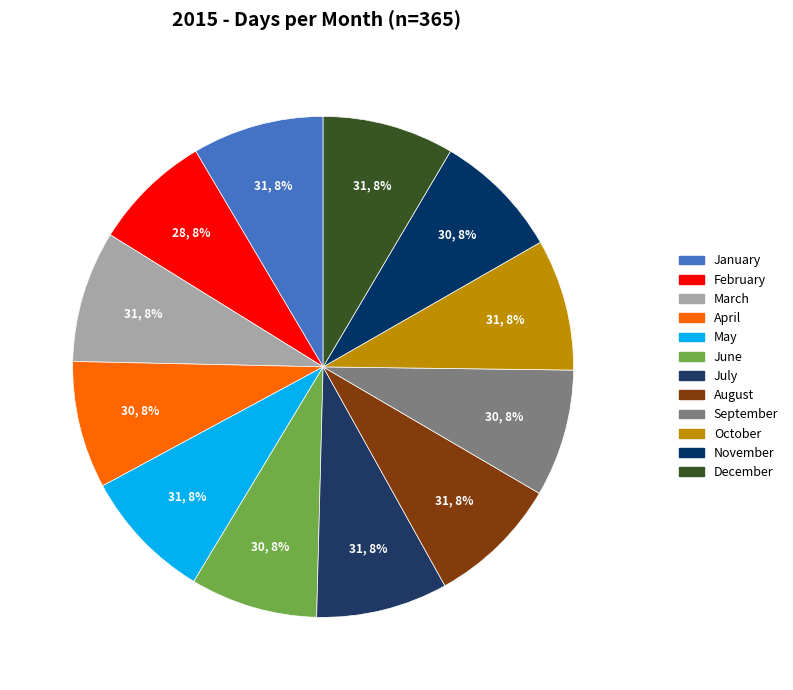

How many segments does this pie chart have?

12